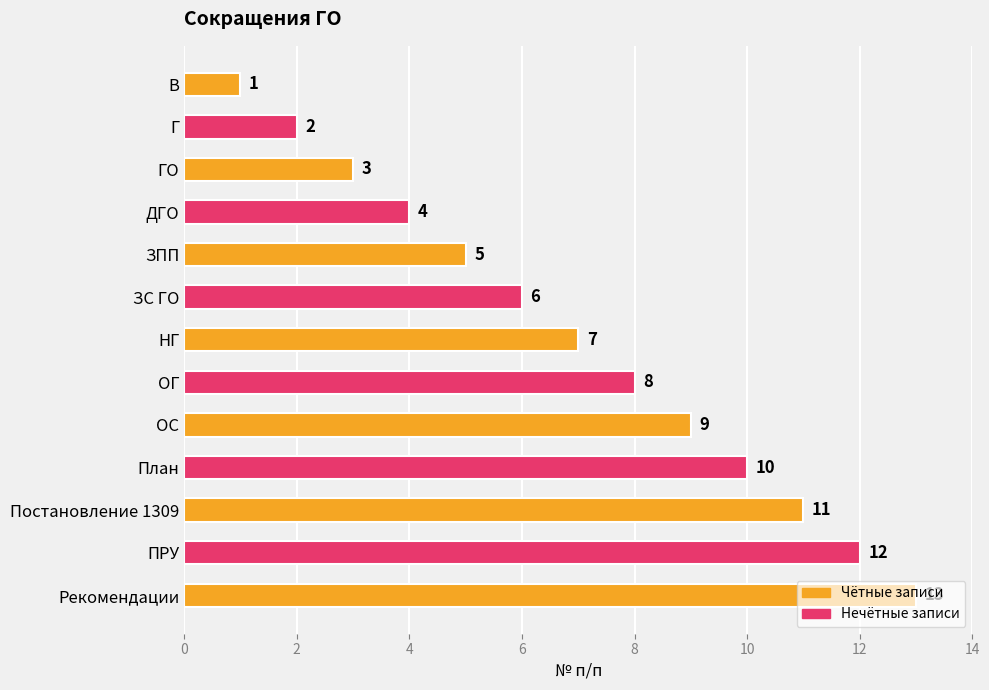

What is the average value?

7